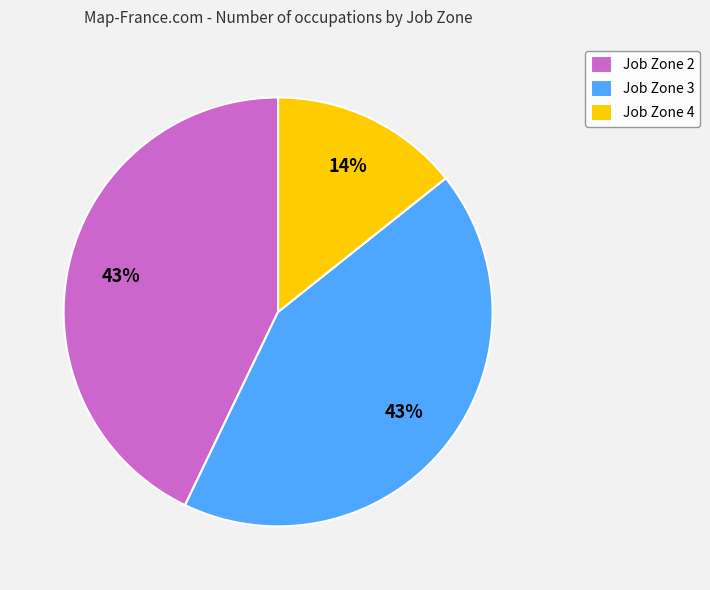

To the nearest percent, what portion does Job Zone 2 represent?

43%